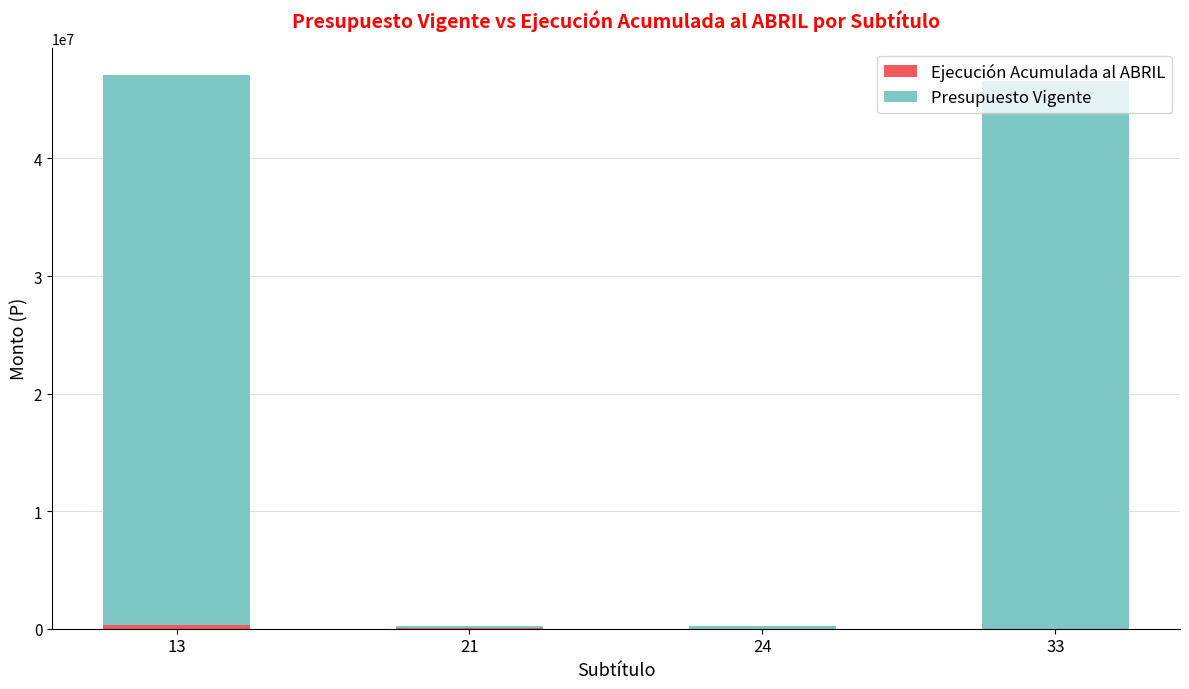

Rank the series by their maximum value, from lowest to highest.

Ejecución Acumulada al ABRIL, Presupuesto Vigente